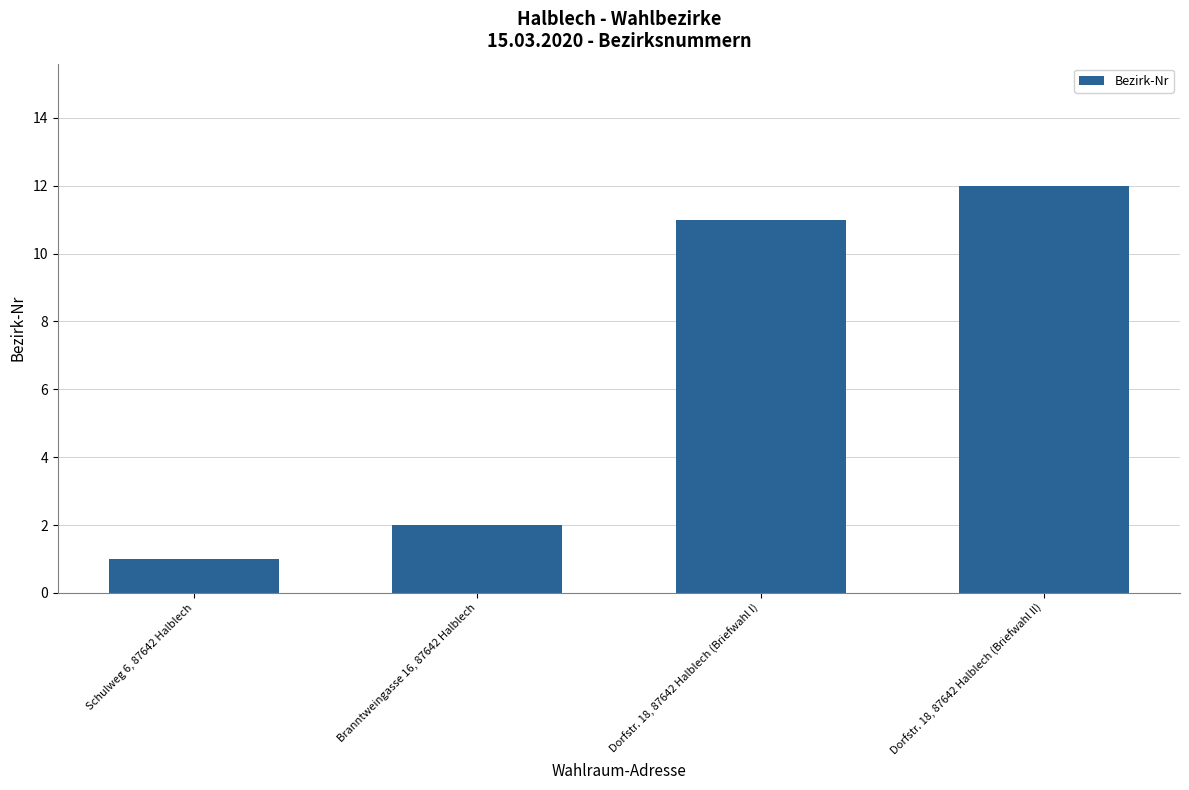

What is the ratio of the value at Branntweingasse 16, 87642 Halblech to the value at Dorfstr. 18, 87642 Halblech (Briefwahl II)?

0.2